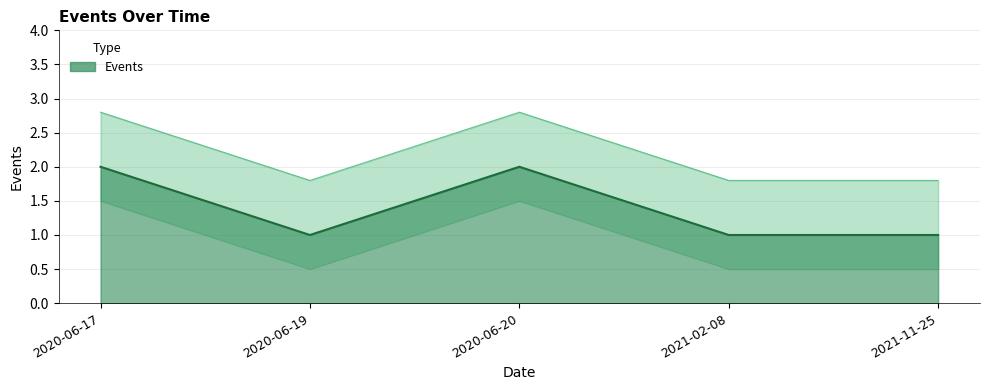

How many distinct data groups are displayed?

1